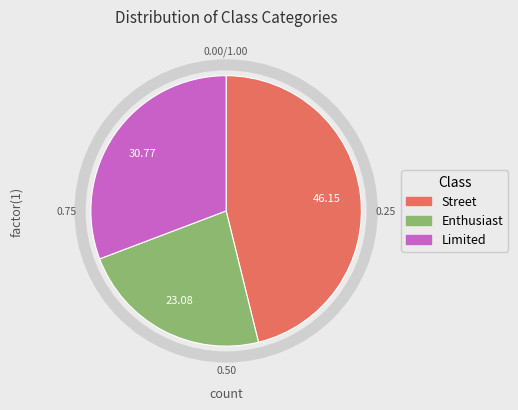

Does any single category account for the majority?

No